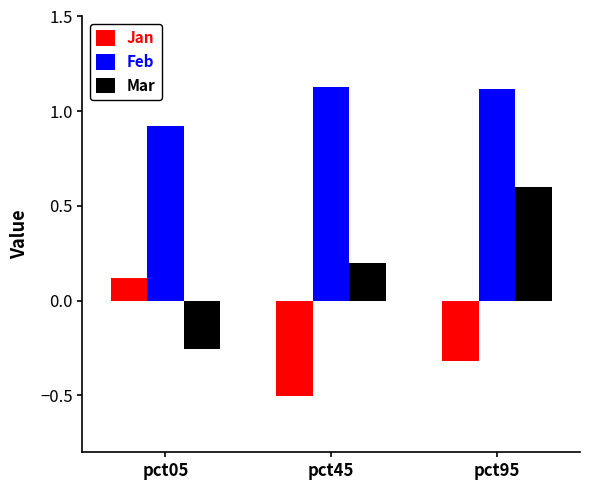

What is the minimum value shown in the chart?

-0.5